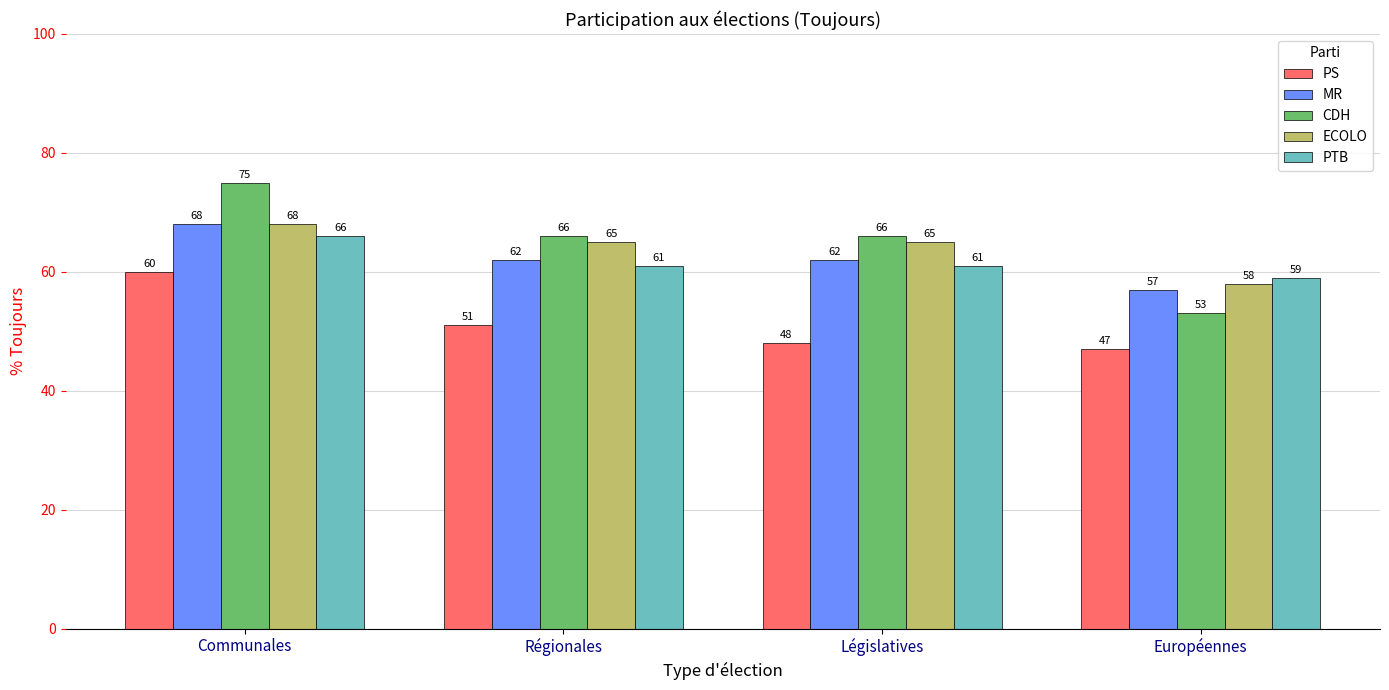

What is the spread (max minus min) of values at Communales?

15